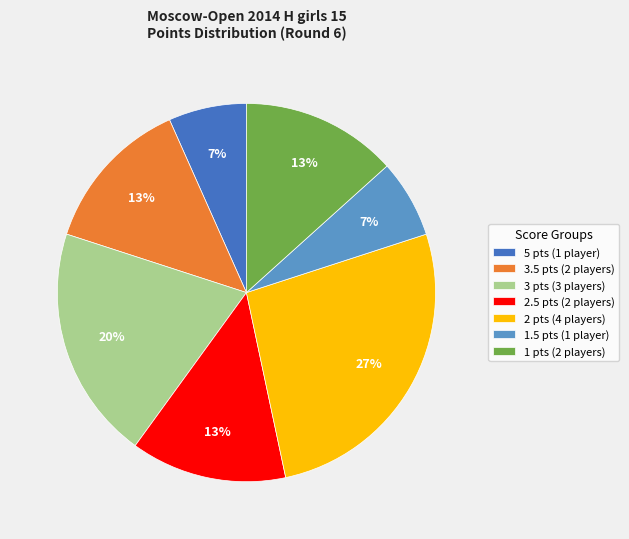

Between 3 pts (3 players) and 1.5 pts (1 player), which is larger?

3 pts (3 players)